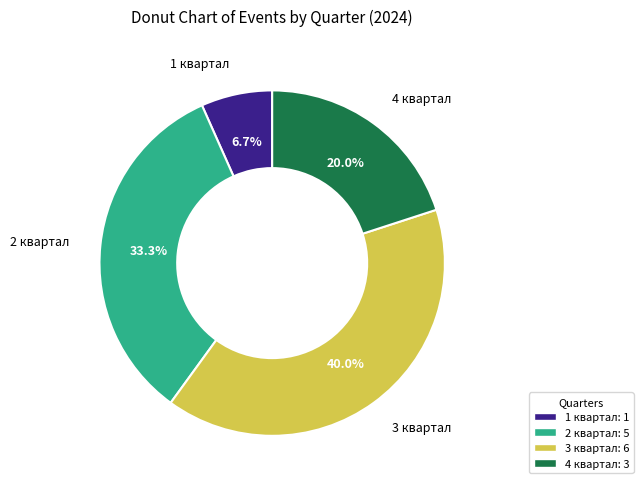

Combined, do 3 квартал and 2 квартал account for over 50%?

Yes